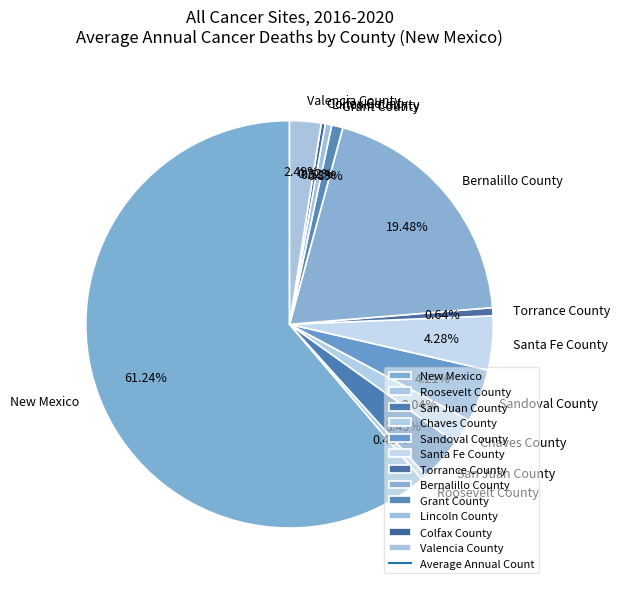

Combined, do San Juan County and Colfax County account for over 50%?

No